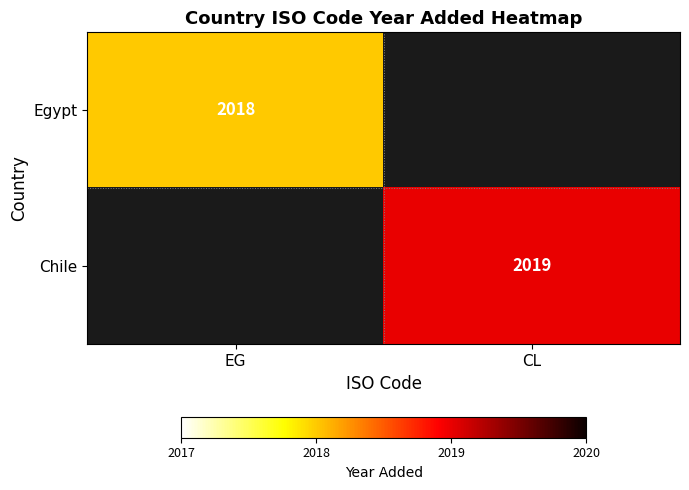

Is the value of Egypt at EG greater than the value of Chile at CL?

No